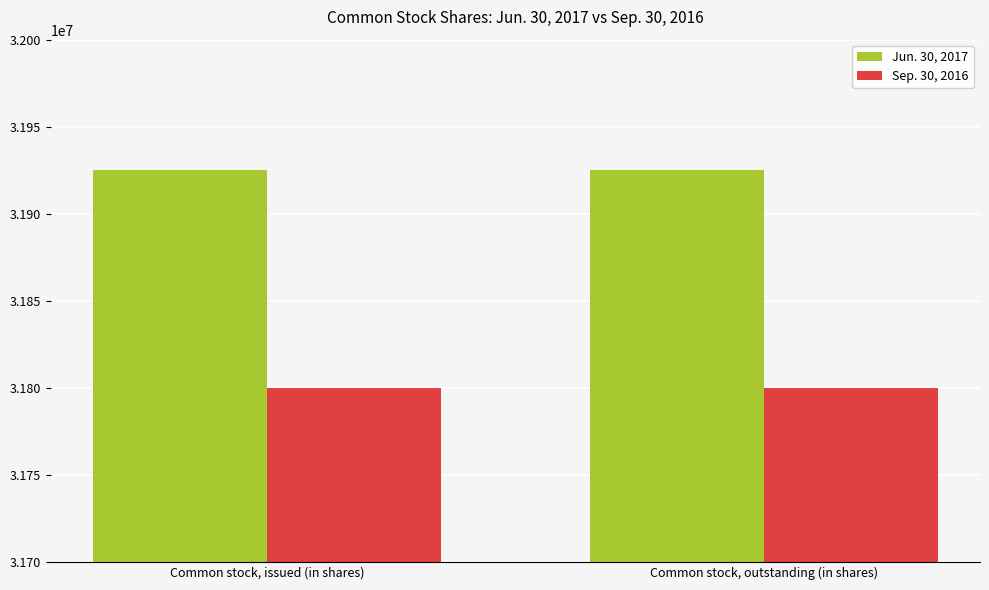

Reading right to left, extract all data points from this chart.

Jun. 30, 2017: 31925103	31925103
Sep. 30, 2016: 31800103	31800103